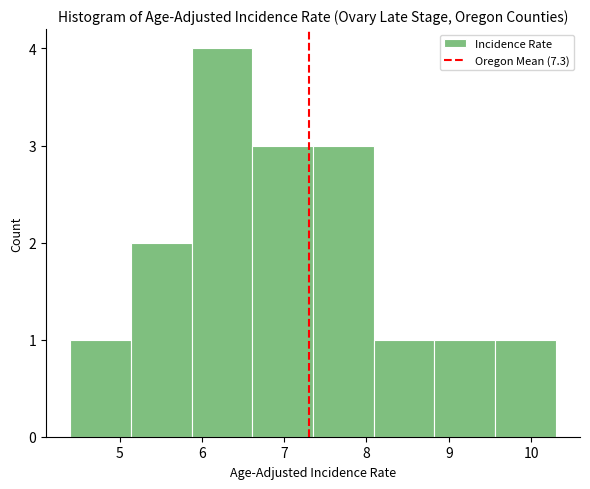

Reading left to right, list every bar in this chart as the range it spans on the x-axis followed by its height. Neither the bar edges nor the heights are printed on the chart, so give them approximately, as read against the axes.

4.4 to 5.1: 1
5.1 to 5.9: 2
5.9 to 6.6: 4
6.6 to 7.4: 3
7.4 to 8.1: 3
8.1 to 8.8: 1
8.8 to 9.6: 1
9.6 to 10.3: 1